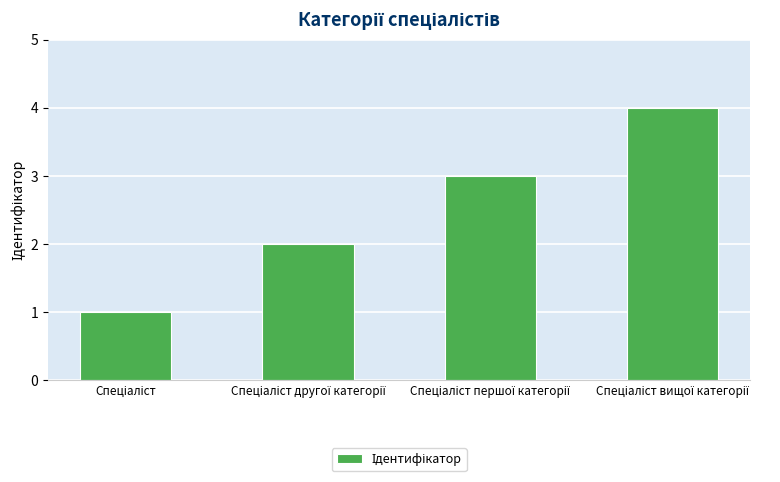

What is the difference between the maximum and minimum values?

3